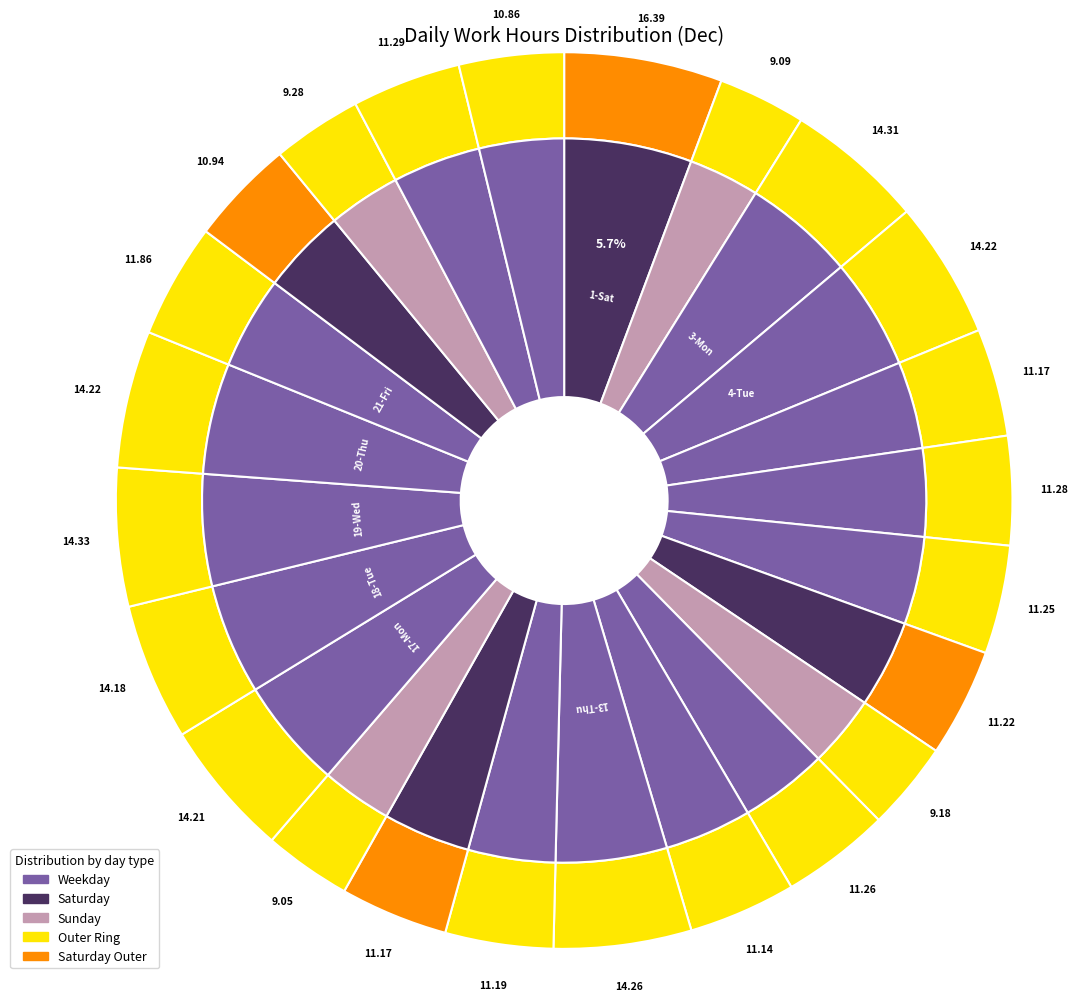

Is the sum of 12-Wed and 7-Fri greater than half?

No